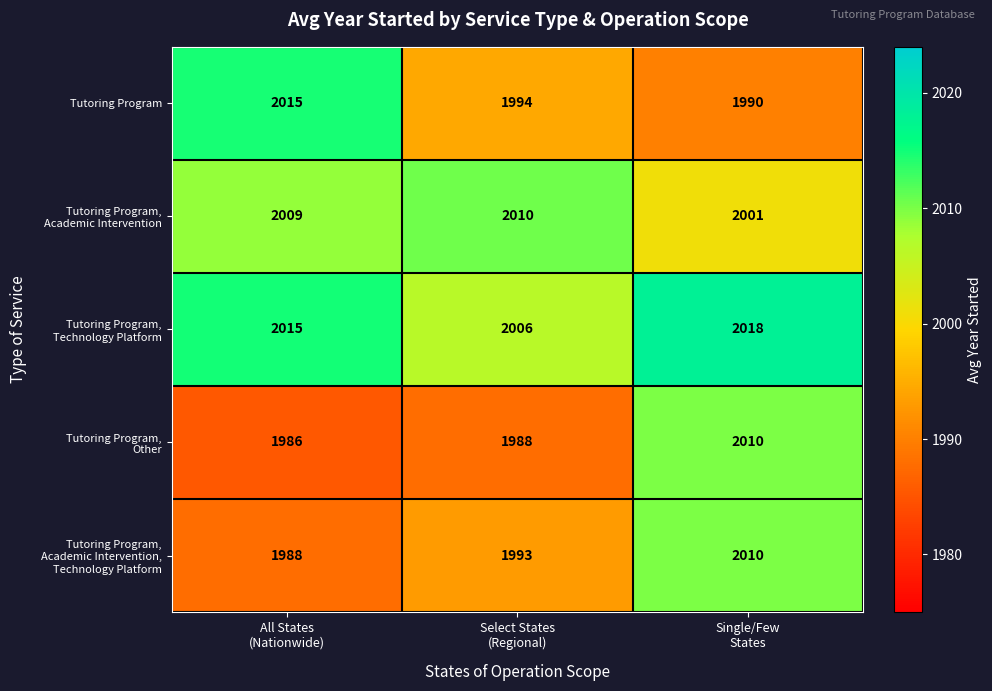

Which series has the widest spread of values?

Tutoring Program